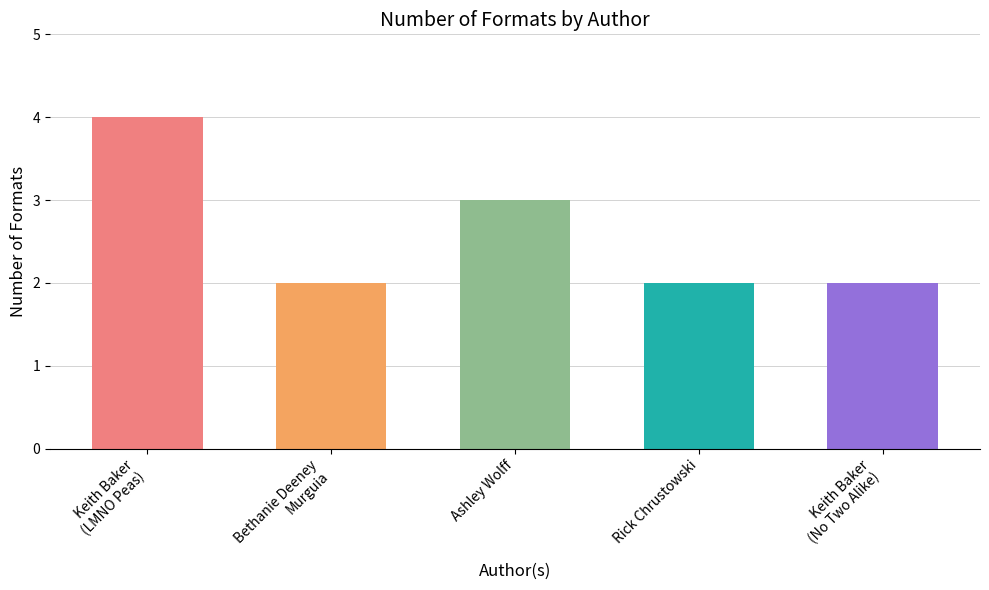

Reading left to right, extract all data points from this chart.

Keith Baker
(LMNO Peas)=4	Bethanie Deeney
Murguia=2	Ashley Wolff=3	Rick Chrustowski=2	Keith Baker
(No Two Alike)=2